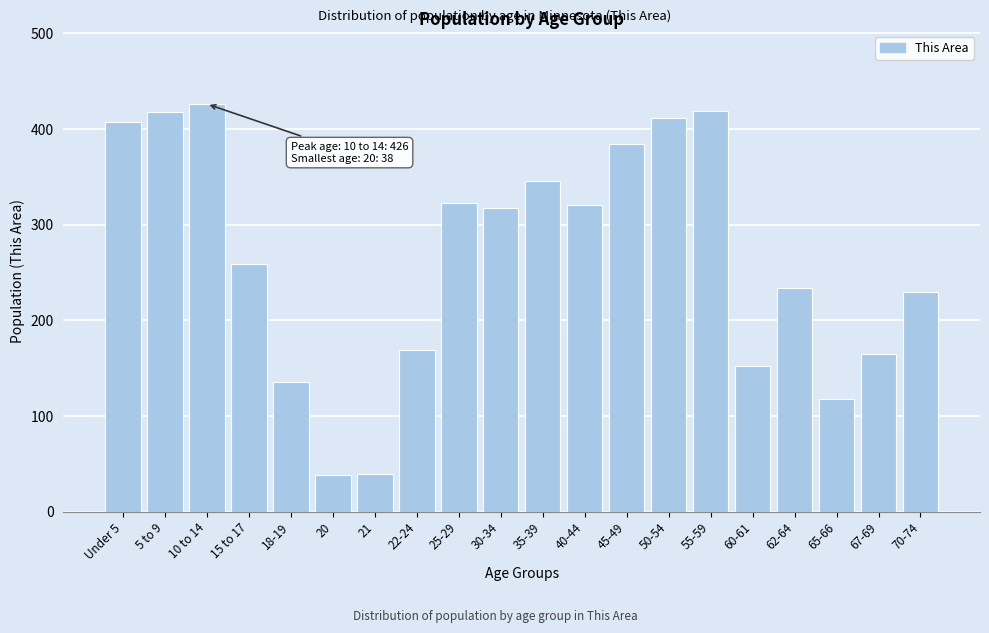

What is the label of the 12th bar from the left?

40-44